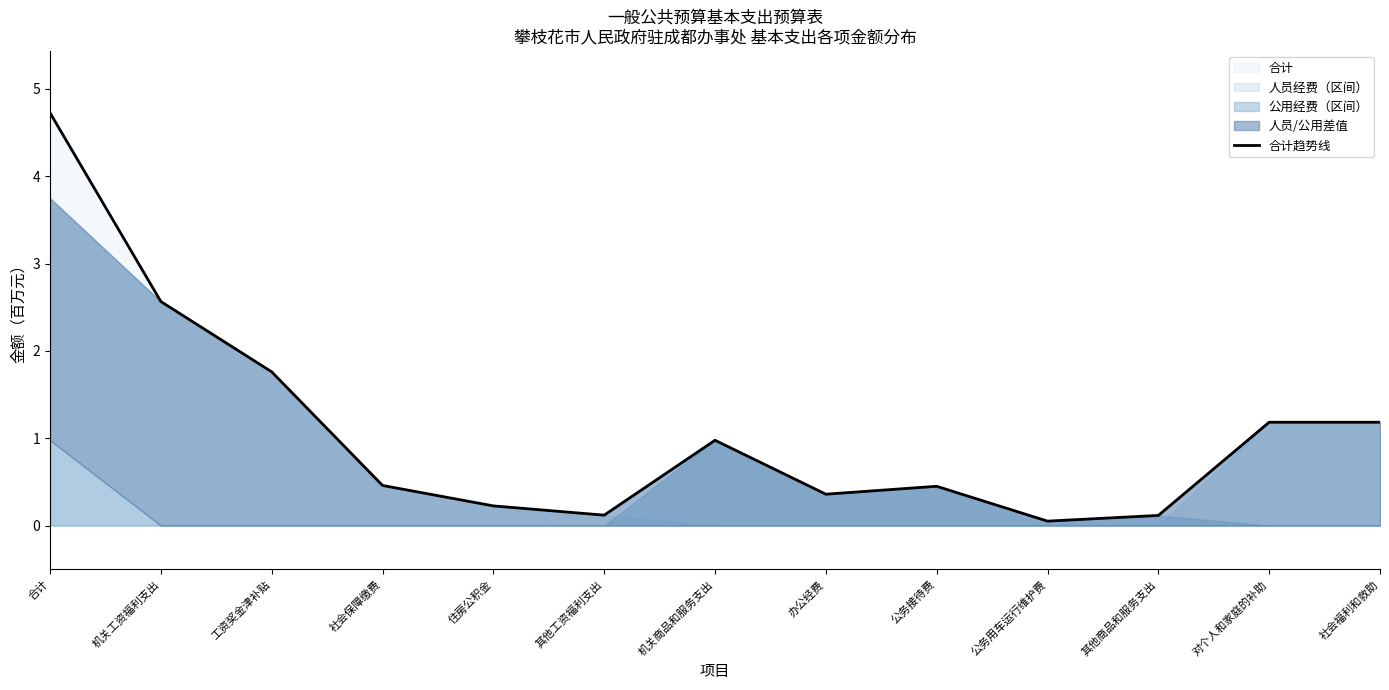

The chart shows a value of 1.0 at 机关商品和服务支出. True or false?

True